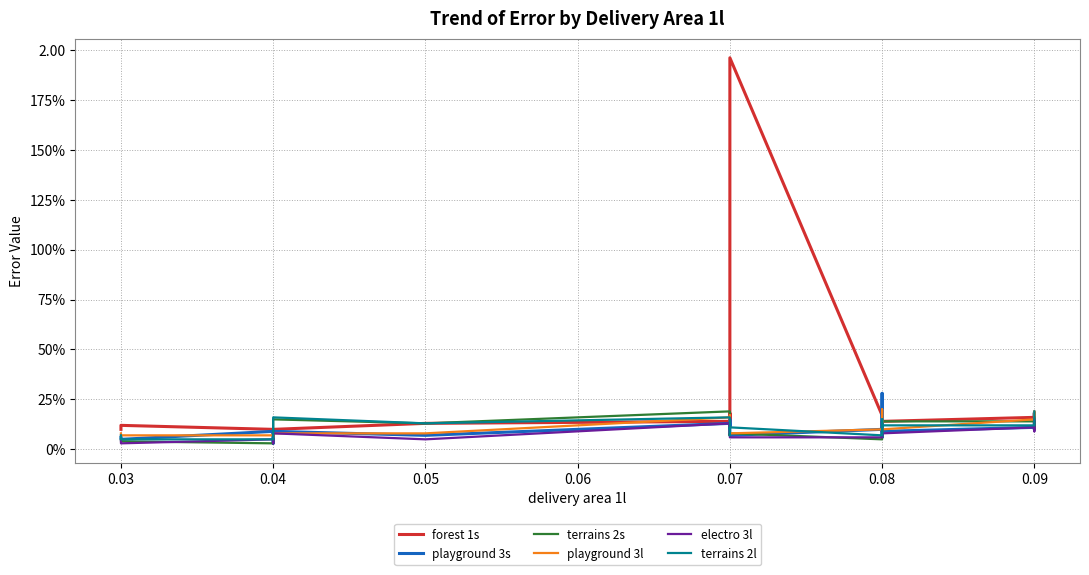

At which label does playground 3l reach its minimum?

0.04